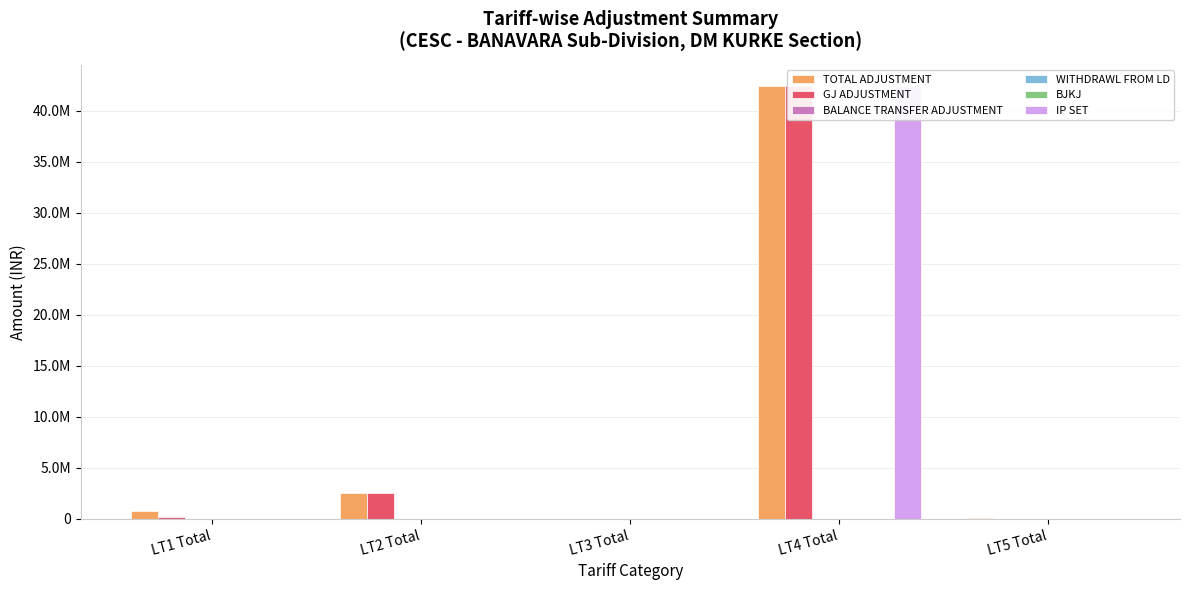

True or false: IP SET has a value of 0.0 at LT3 Total.

True